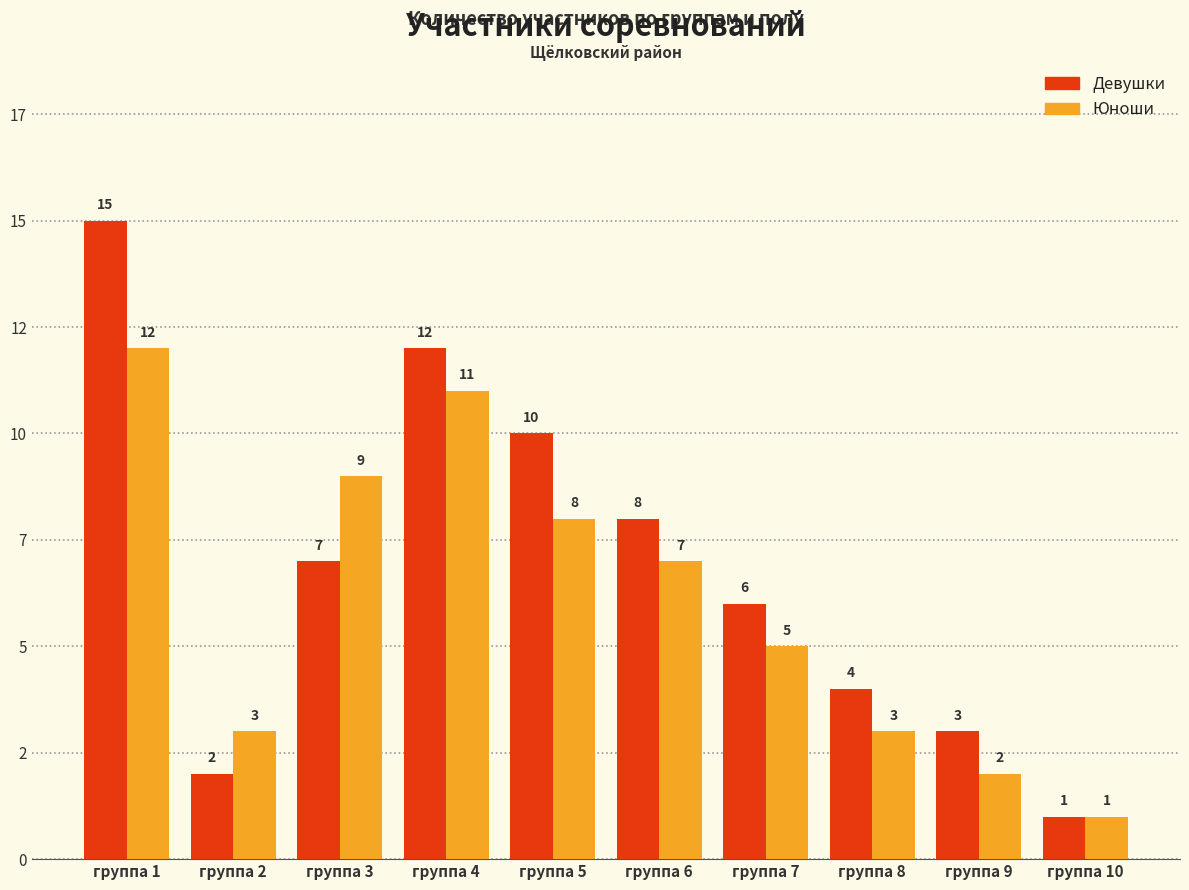

Where does the Юноши series first go above 7?

группа 1